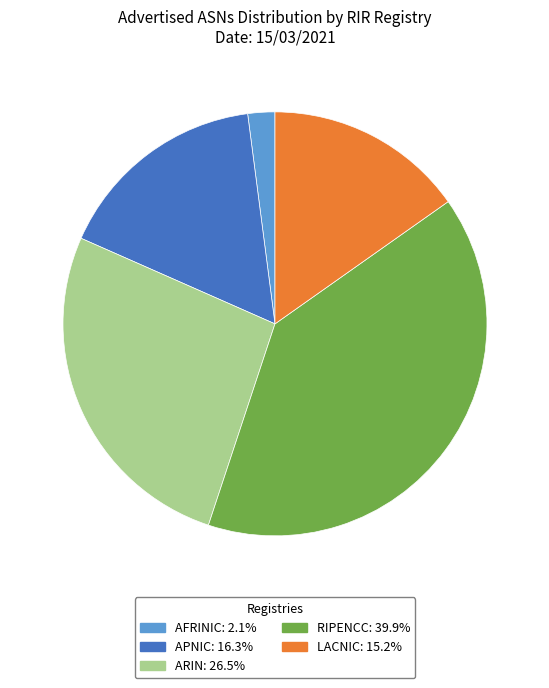

Count the number of slices in the pie.

5